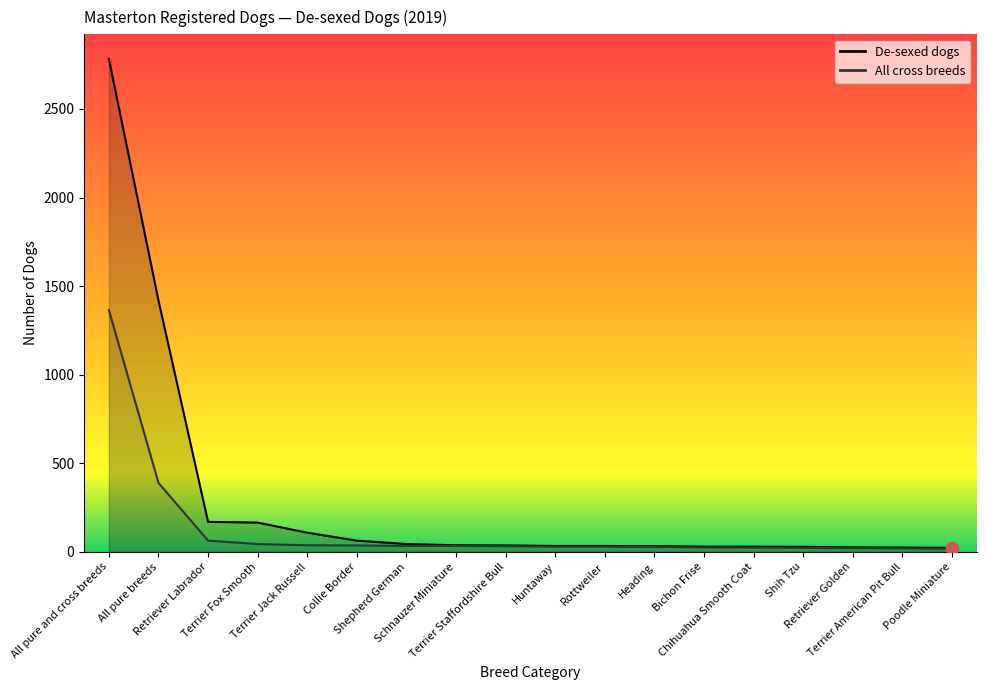

Which series contains the lowest Y value?

All cross breeds